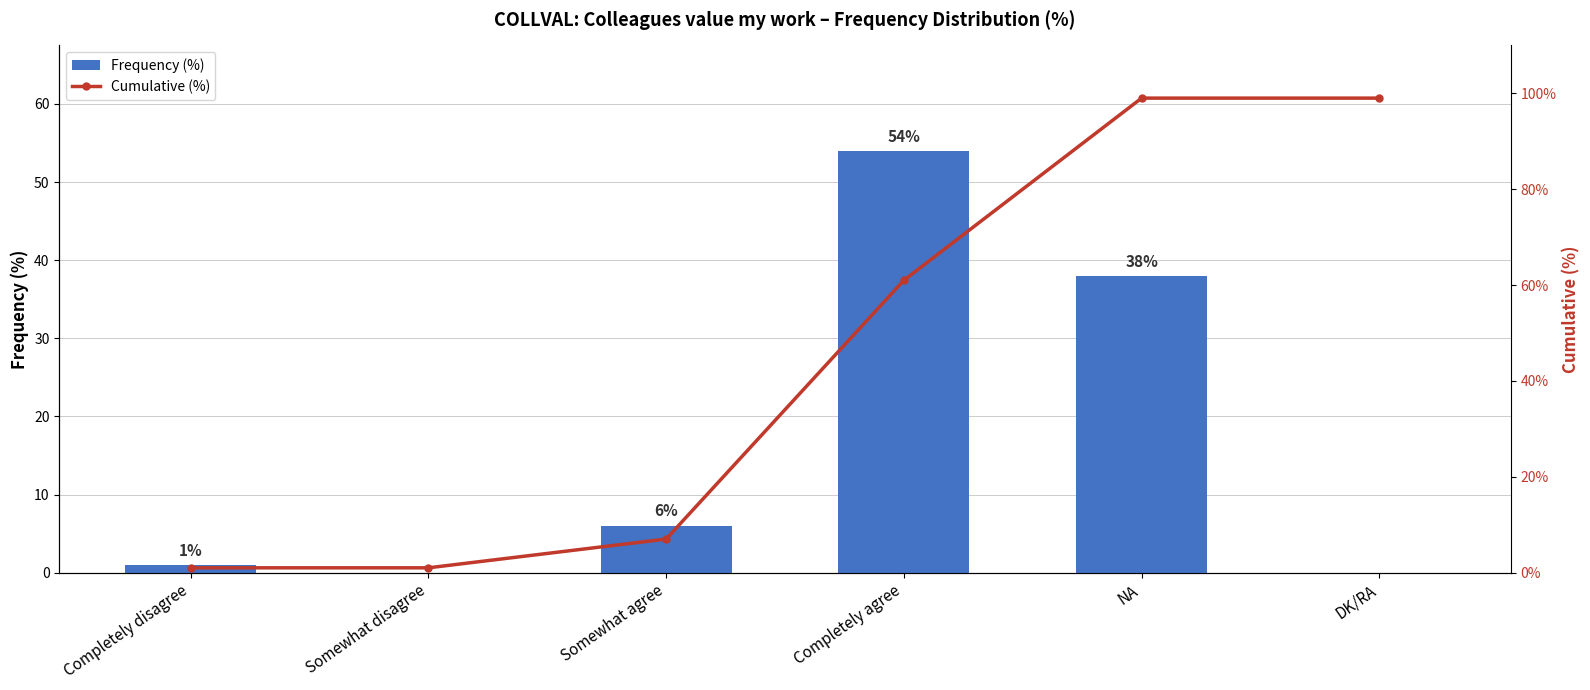

At which label does Frequency (%) reach its minimum?

Somewhat disagree